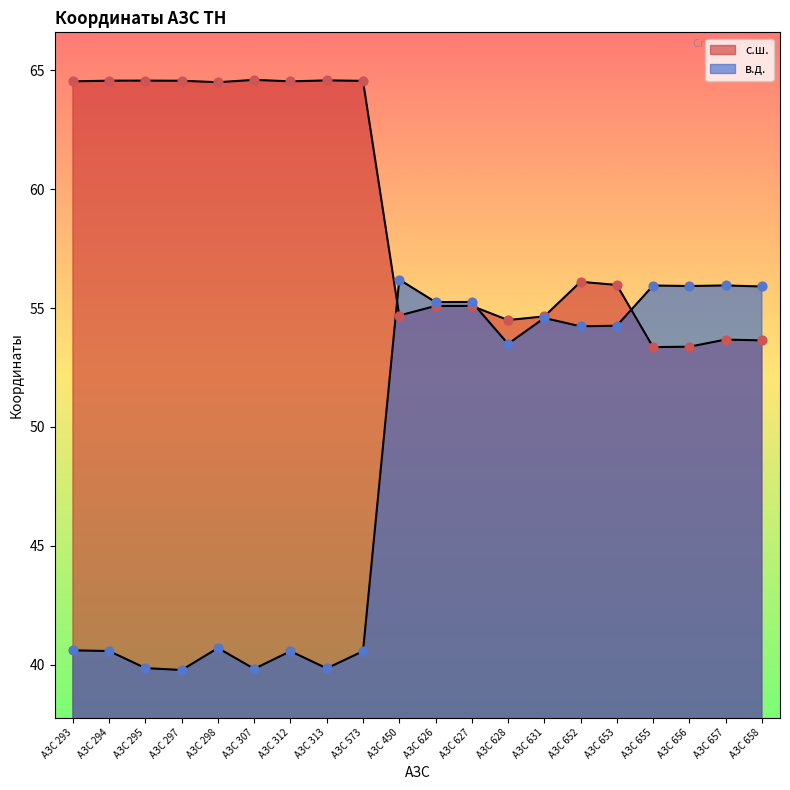

Which series contains the highest Y value?

с.ш.